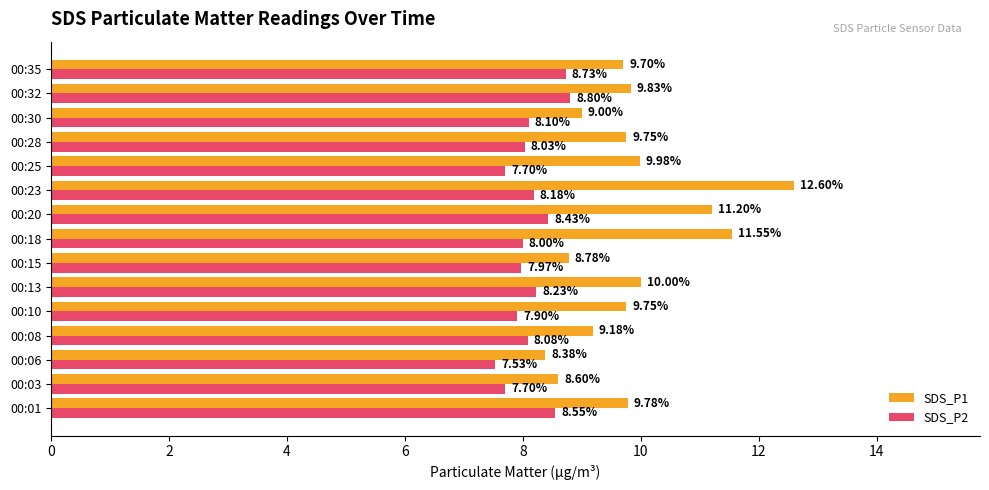

What is the sum of all SDS_P2 values?

121.9